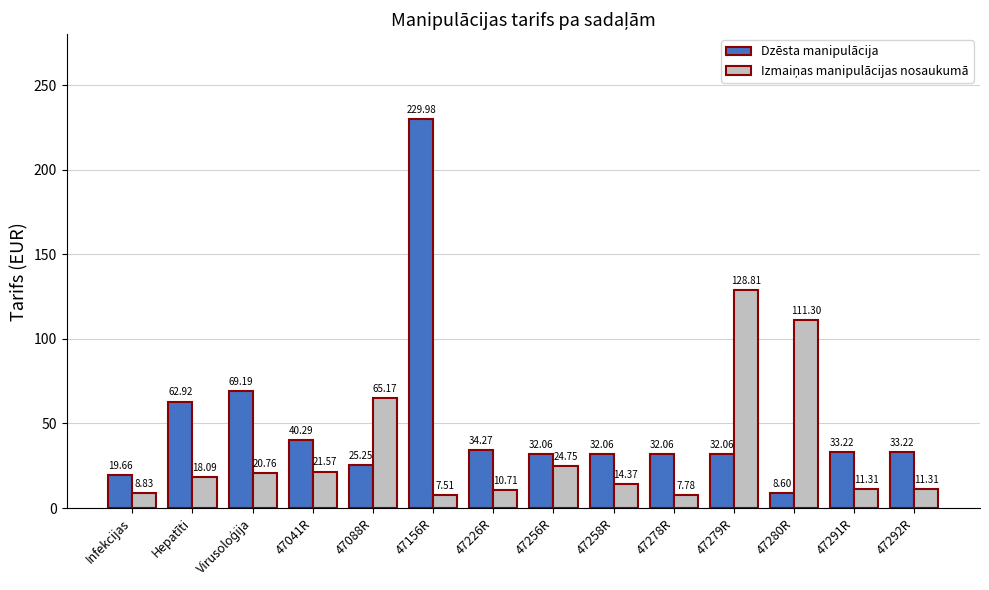

Which series has the largest total across all categories?

Dzēsta manipulācija